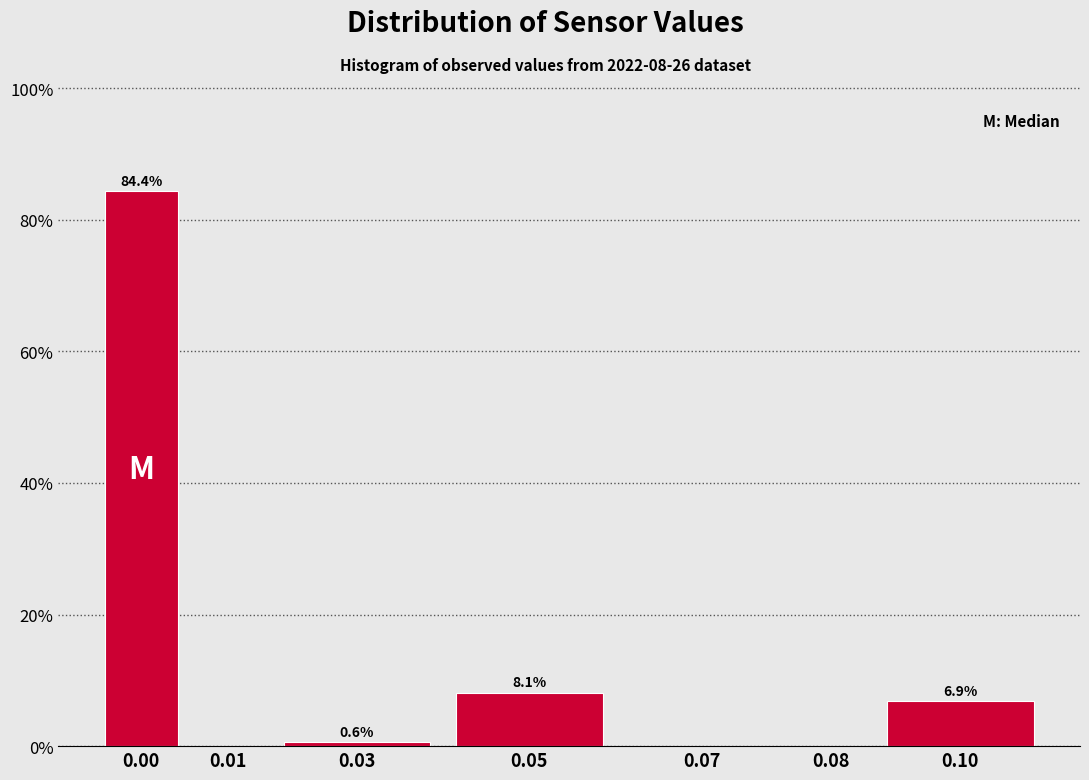

Reading right to left, list all the values displayed in this chart.

0.10=6.9	0.08=0.0	0.07=0.0	0.05=8.1	0.03=0.6	0.01=0.0	0.00=84.4